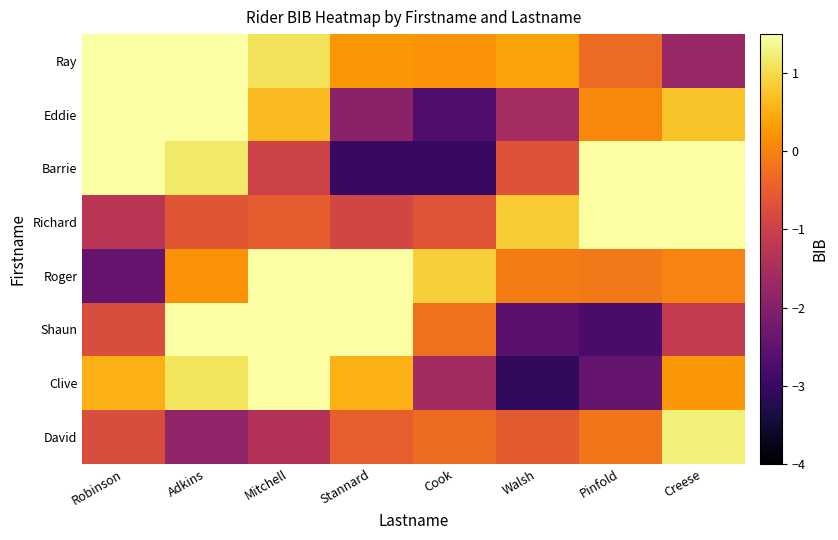

Reading right to left, what are all the values shown in this chart?

Ray: Creese=-1.7	Pinfold=-0.3	Walsh=0.4	Cook=0.2	Stannard=0.2	Mitchell=1.1	Adkins=2.0	Robinson=1.5
Eddie: Creese=0.7	Pinfold=0.1	Walsh=-1.6	Cook=-2.7	Stannard=-1.9	Mitchell=0.7	Adkins=3.1	Robinson=3.2
Barrie: Creese=3.2	Pinfold=2.2	Walsh=-0.7	Cook=-3.0	Stannard=-3.0	Mitchell=-1.0	Adkins=1.2	Robinson=1.8
Richard: Creese=2.7	Pinfold=2.5	Walsh=0.8	Cook=-0.6	Stannard=-0.9	Mitchell=-0.5	Adkins=-0.6	Robinson=-1.3
Roger: Creese=0.0	Pinfold=-0.1	Walsh=-0.1	Cook=0.9	Stannard=2.1	Mitchell=2.1	Adkins=0.2	Robinson=-2.4
Shaun: Creese=-1.1	Pinfold=-2.8	Walsh=-2.6	Cook=-0.2	Stannard=2.5	Mitchell=3.4	Adkins=1.8	Robinson=-0.8
Clive: Creese=0.2	Pinfold=-2.4	Walsh=-3.1	Cook=-1.6	Stannard=0.5	Mitchell=1.5	Adkins=1.1	Robinson=0.5
David: Creese=1.2	Pinfold=-0.2	Walsh=-0.6	Cook=-0.3	Stannard=-0.5	Mitchell=-1.4	Adkins=-1.8	Robinson=-0.8